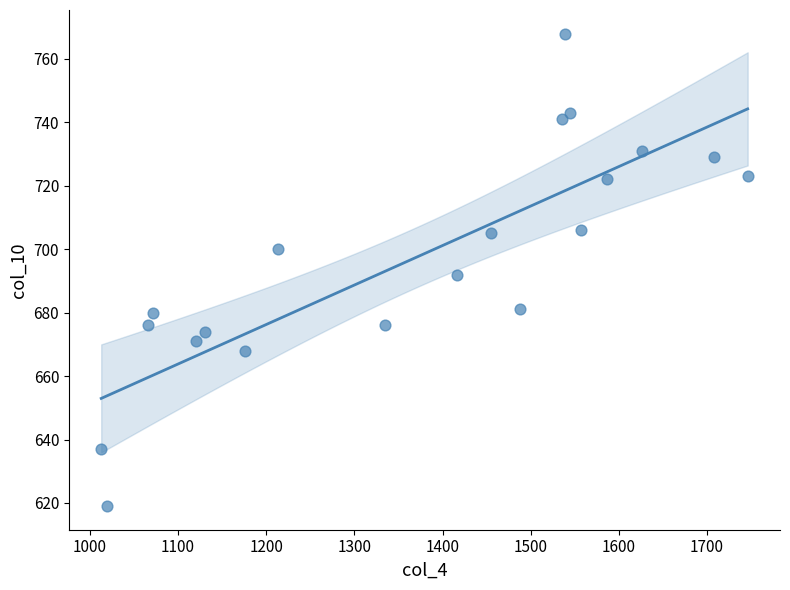

What is the range of X values (max minus min)?

733